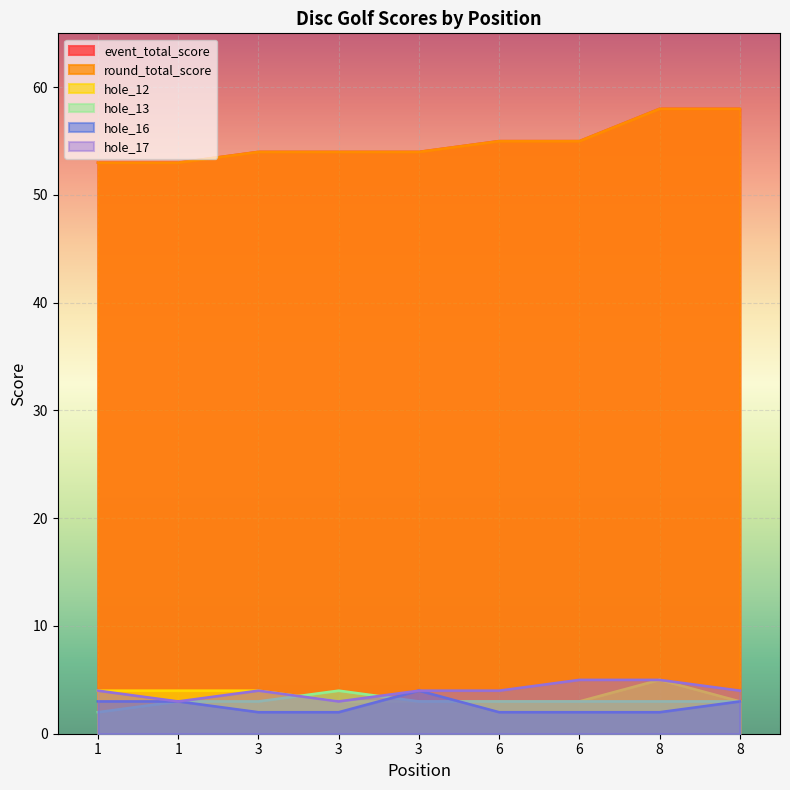

What is the average value of the event_total_score series?

55